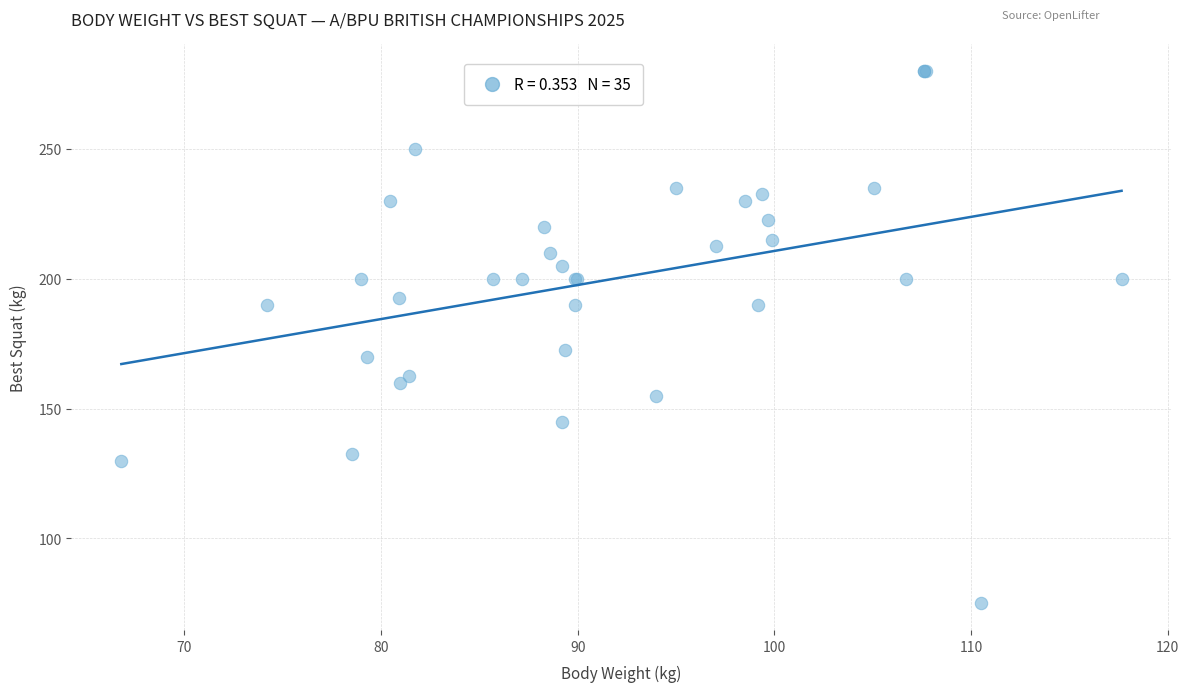

What Y value in the scatter plot is closest to 177?

172.5